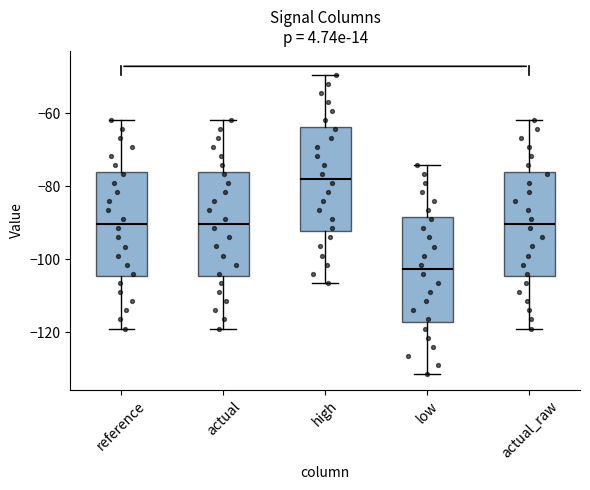

Reading left to right, transcribe this box plot: for each box, give where its median line is, the range the box spans, and where its two whiskers end, as read against the y-axis. The values are not printed on the chart, so give them approximately, as read against the axis.

reference: median -90, box -104 to -76, whiskers -120 to -62
actual: median -90, box -104 to -76, whiskers -120 to -62
high: median -78, box -92 to -64, whiskers -106 to -50
low: median -102, box -118 to -88, whiskers -132 to -74
actual_raw: median -90, box -104 to -76, whiskers -120 to -62